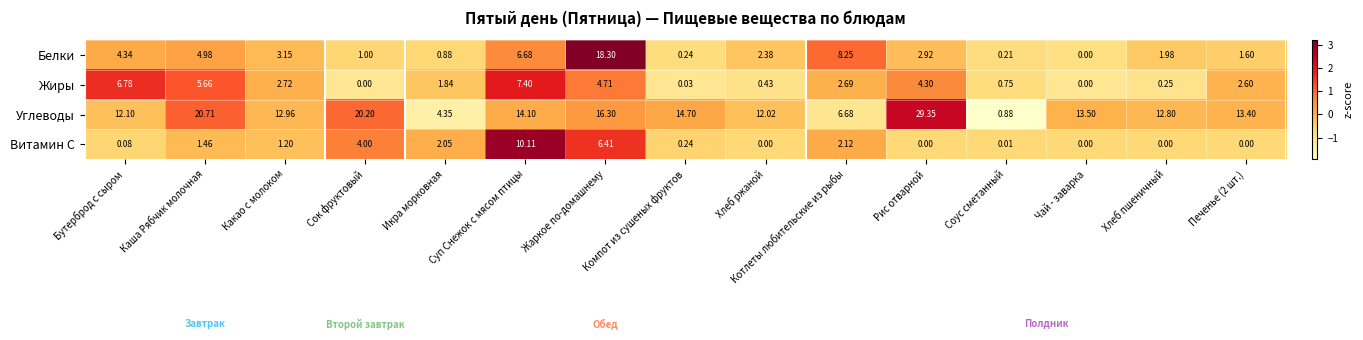

What is the total value across all series at Соус сметанный?

1.9